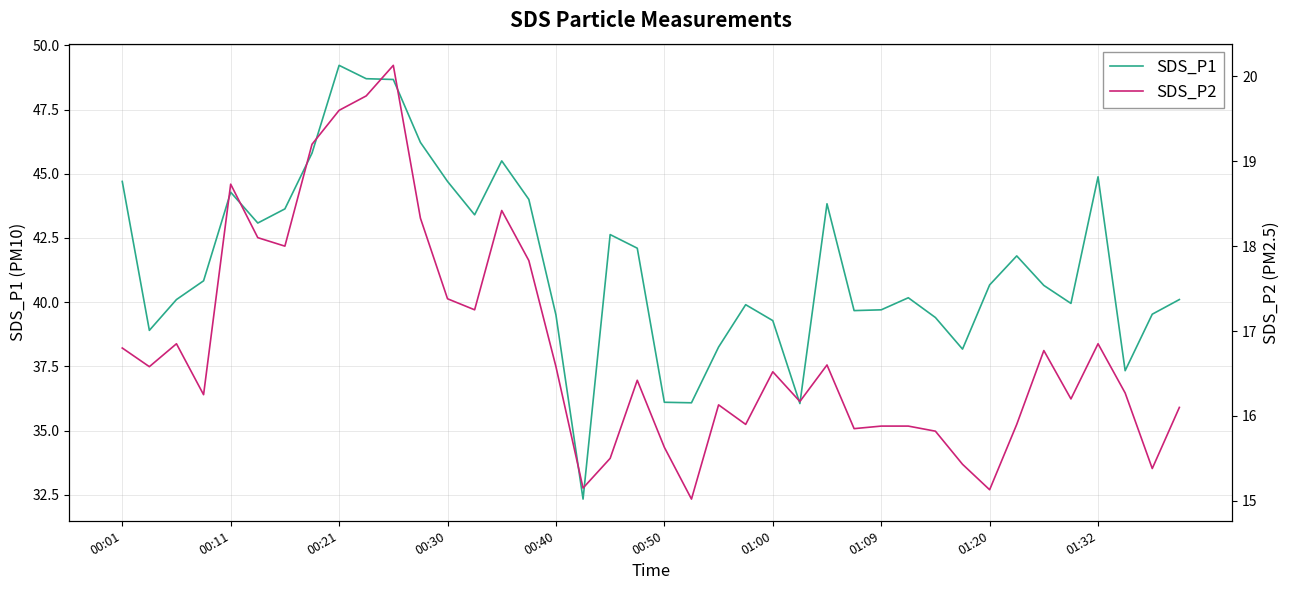

Reading left to right, what are all the values shown in this chart?

SDS_P1: 44.7	38.9	40.1	40.8	44.3	43.1	43.6	45.8	49.2	48.7	48.7	46.2	44.7	43.4	45.5	44.0	39.5	32.3	42.6	42.1	36.1	36.1	38.2	39.9	39.3	36.0	43.8	39.7	39.7	40.2	39.4	38.2	40.7	41.8	40.6	40.0	44.9	37.3	39.5	40.1
SDS_P2: 16.8	16.6	16.9	16.2	18.7	18.1	18.0	19.2	19.6	19.8	20.1	18.3	17.4	17.2	18.4	17.8	16.6	15.2	15.5	16.4	15.6	15.0	16.1	15.9	16.5	16.2	16.6	15.8	15.9	15.9	15.8	15.4	15.1	15.9	16.8	16.2	16.9	16.3	15.4	16.1